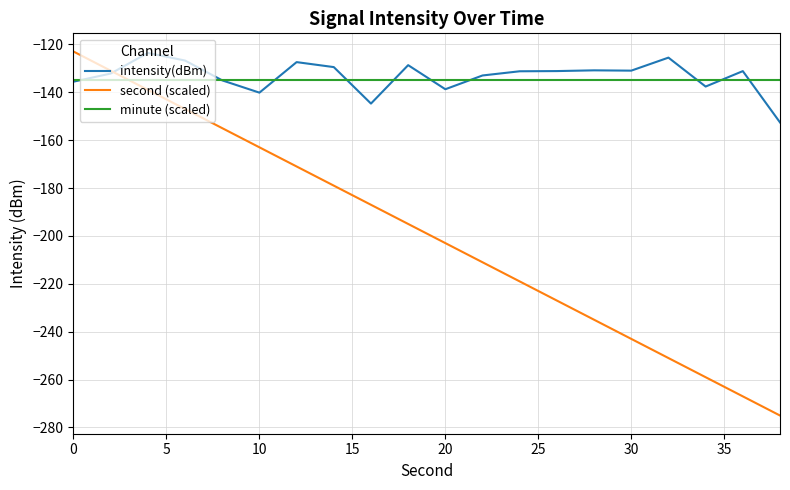

How many lines are shown in the chart?

3